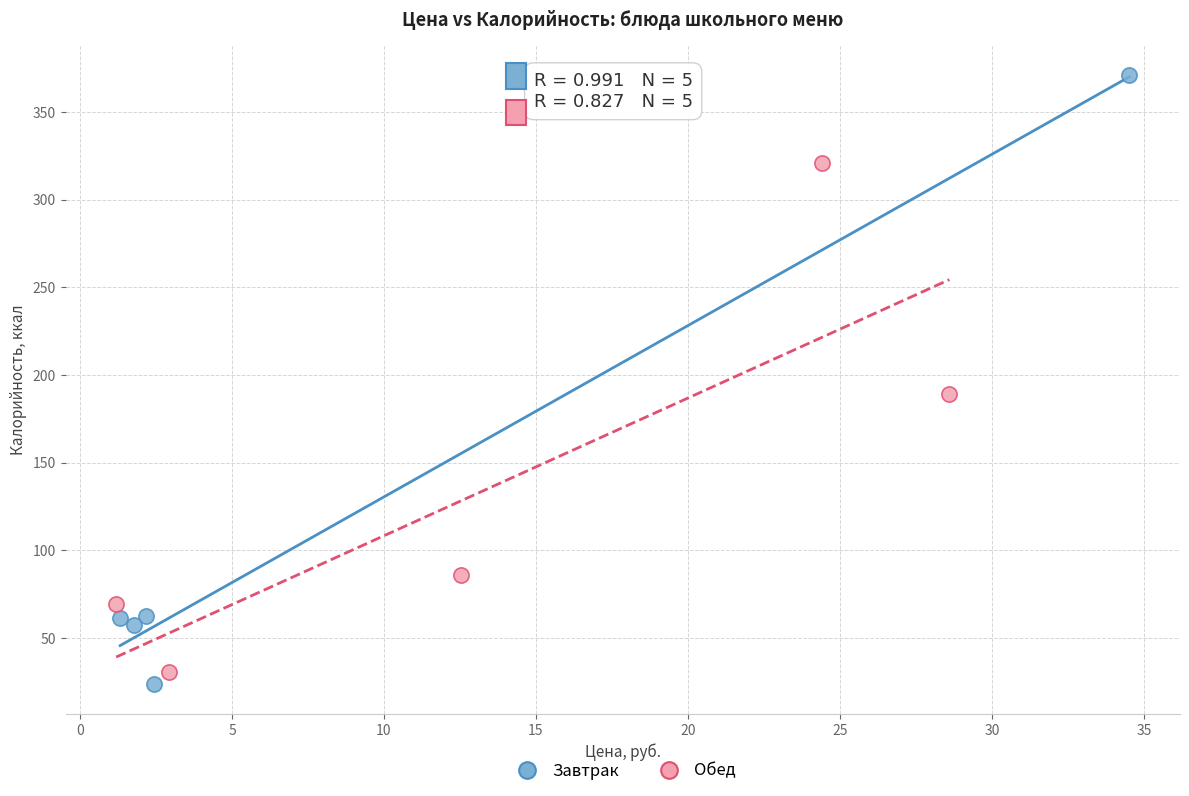

What are all the series names shown in the legend?

Завтрак, Обед